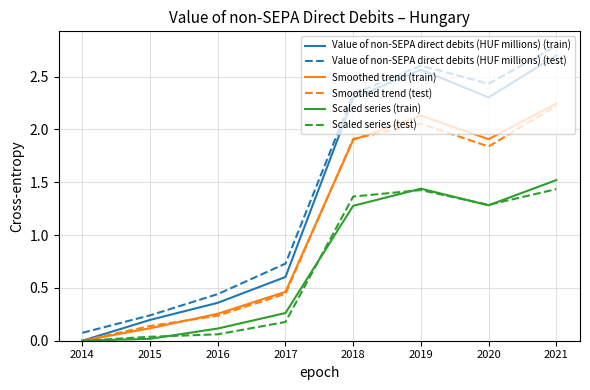

At which category does Value of non-SEPA direct debits (HUF millions) (test) reach its first local valley?

2020